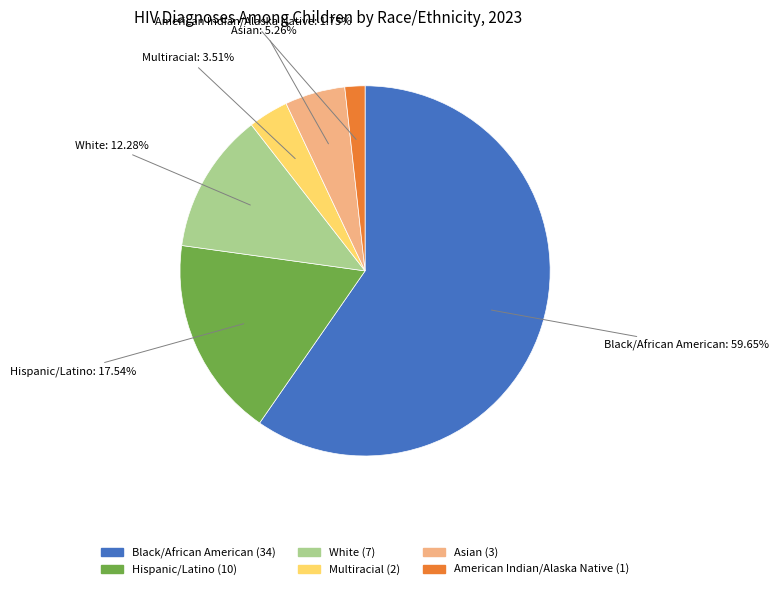

Is there any slice that represents more than half of the pie?

Yes